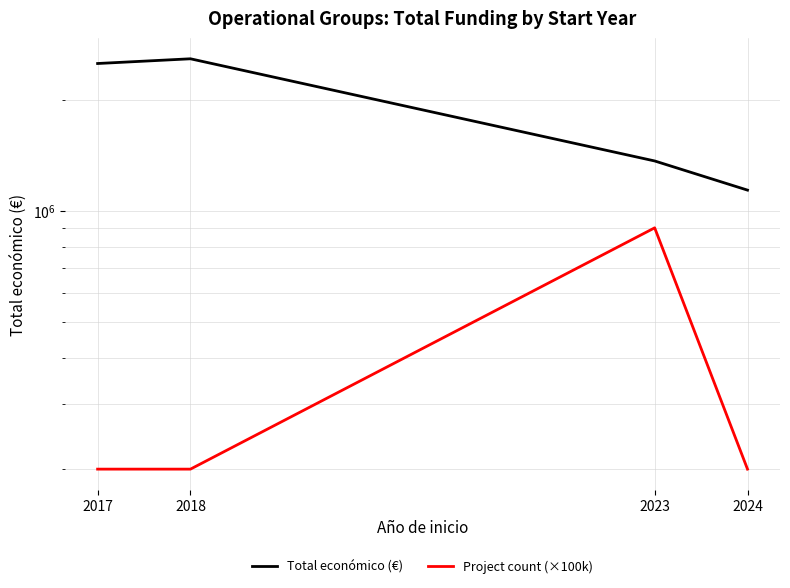

What is the sum of the Total económico (€) values at 2017 and 2018?

5088222